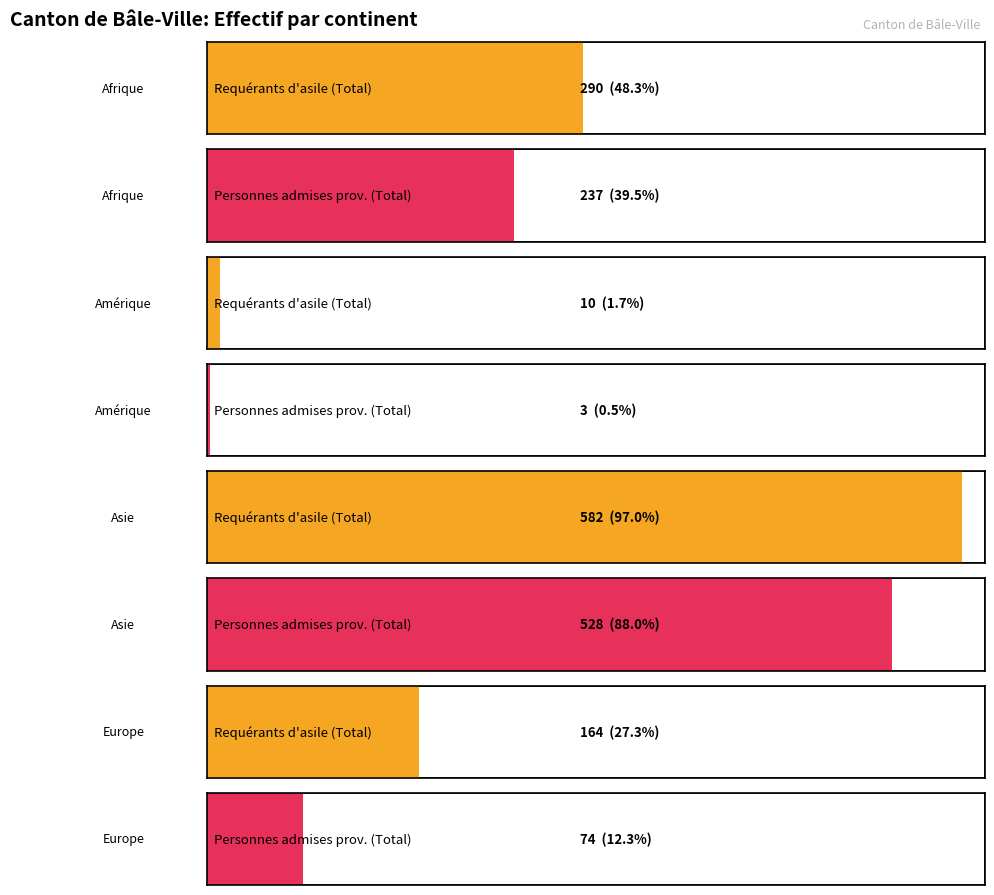

Rank the series by their maximum value, from highest to lowest.

Requérants d'asile (Total), Personnes admises provisoirement (Total)